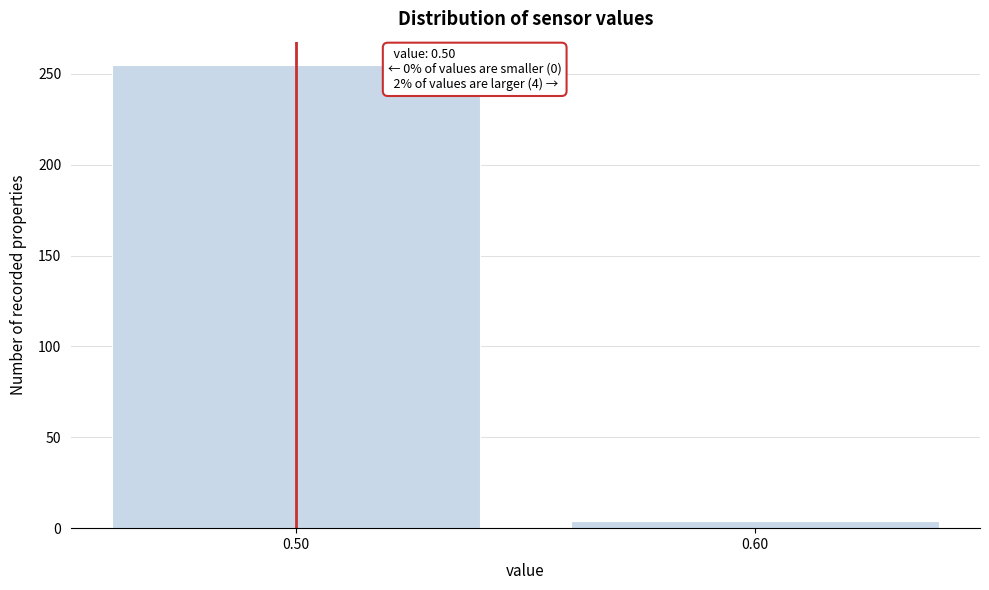

Reading left to right, what are all the values shown in this chart?

0.50=255	0.60=4